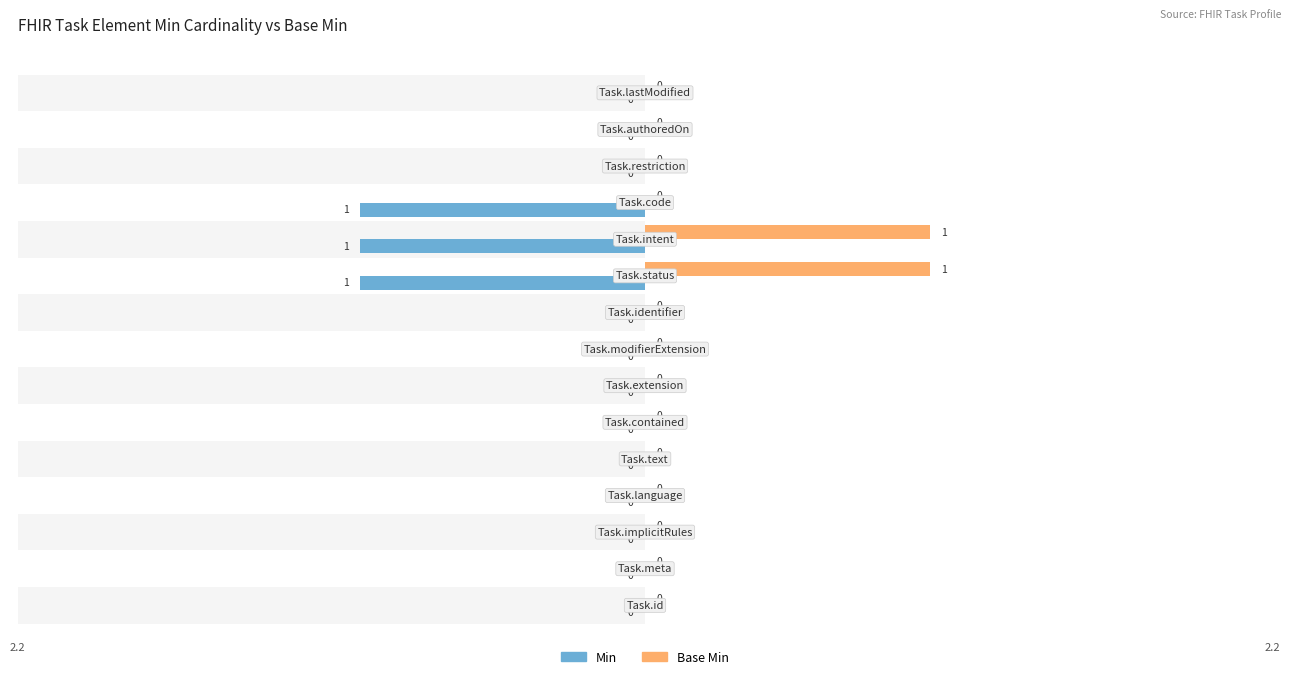

How many distinct data groups are displayed?

2